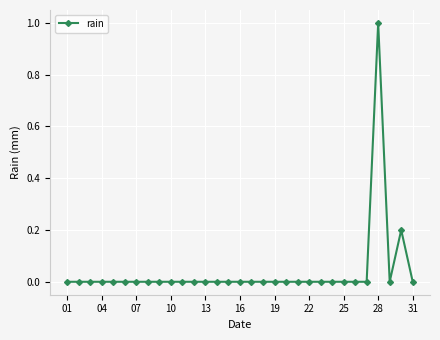

True or false: there are more than 1 points higher than both neighbors.

True